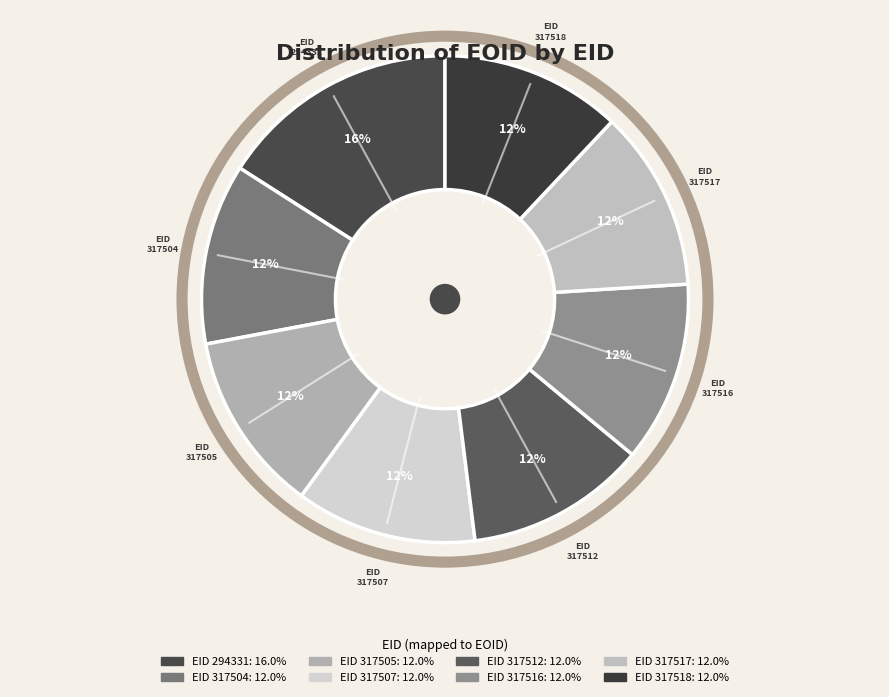

How many segments does this pie chart have?

8